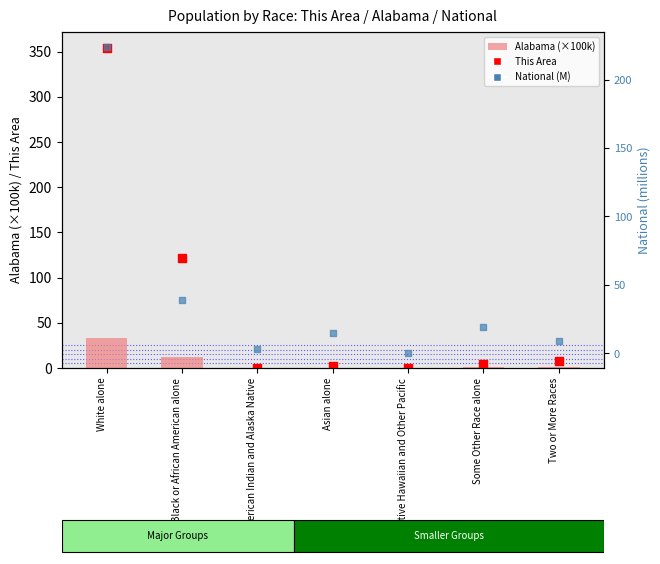

Is the value of National (M) at Some Other Race alone greater than the value of This Area at Native Hawaiian and Other Pacific?

Yes